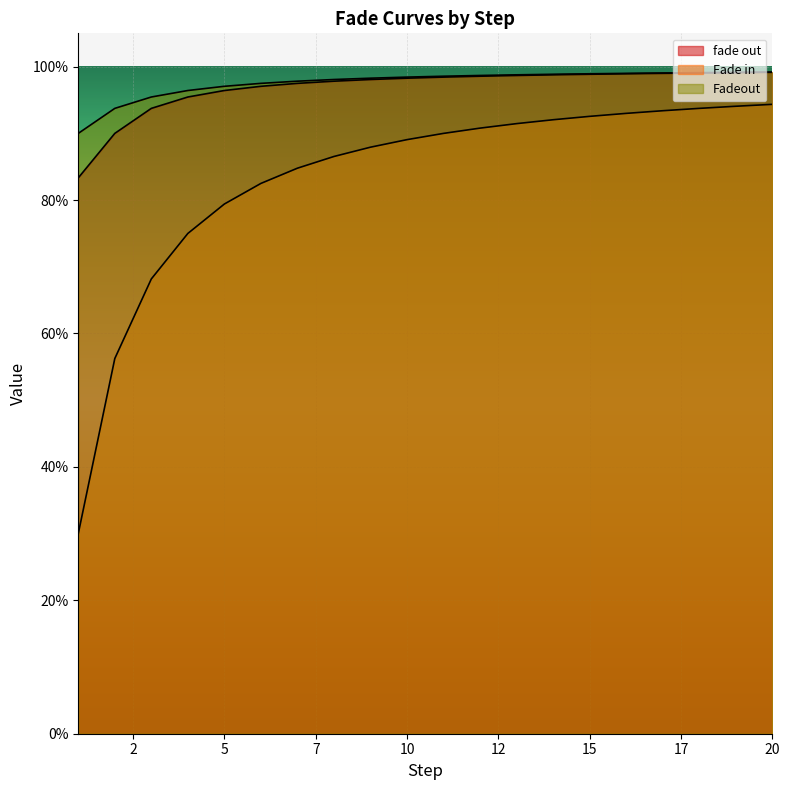

What is the sum of the fade out values at 13 and 10?

2.0